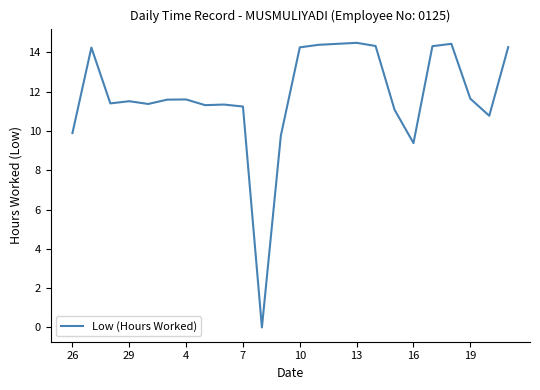

What is the difference between the maximum and minimum values?

14.5